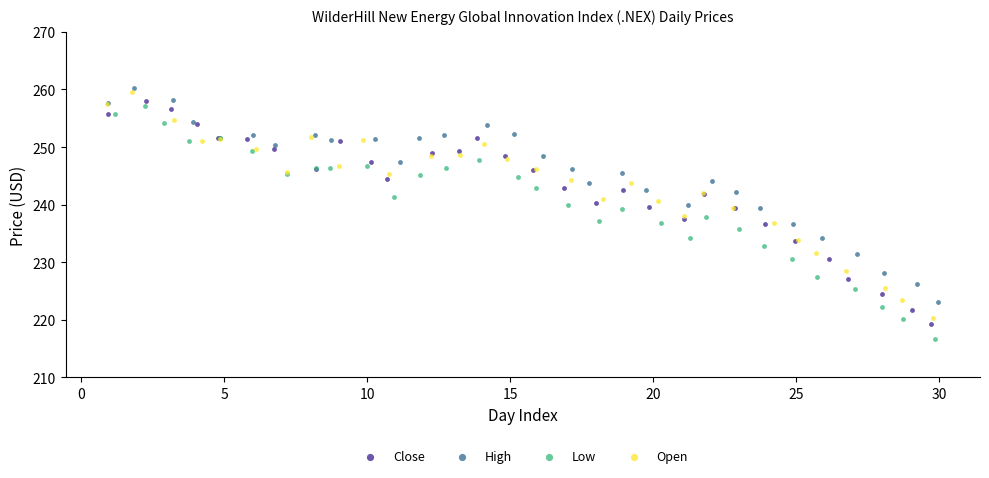

Which series reaches the minimum Y coordinate?

Low